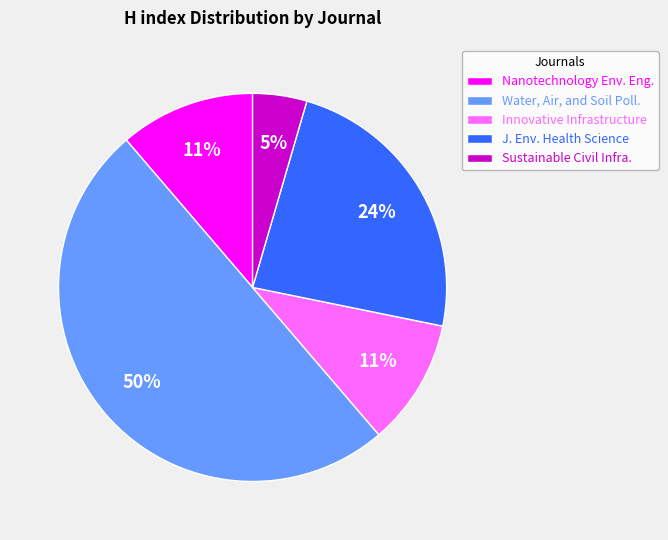

Does J. Env. Health Science represent more than half of the total?

No